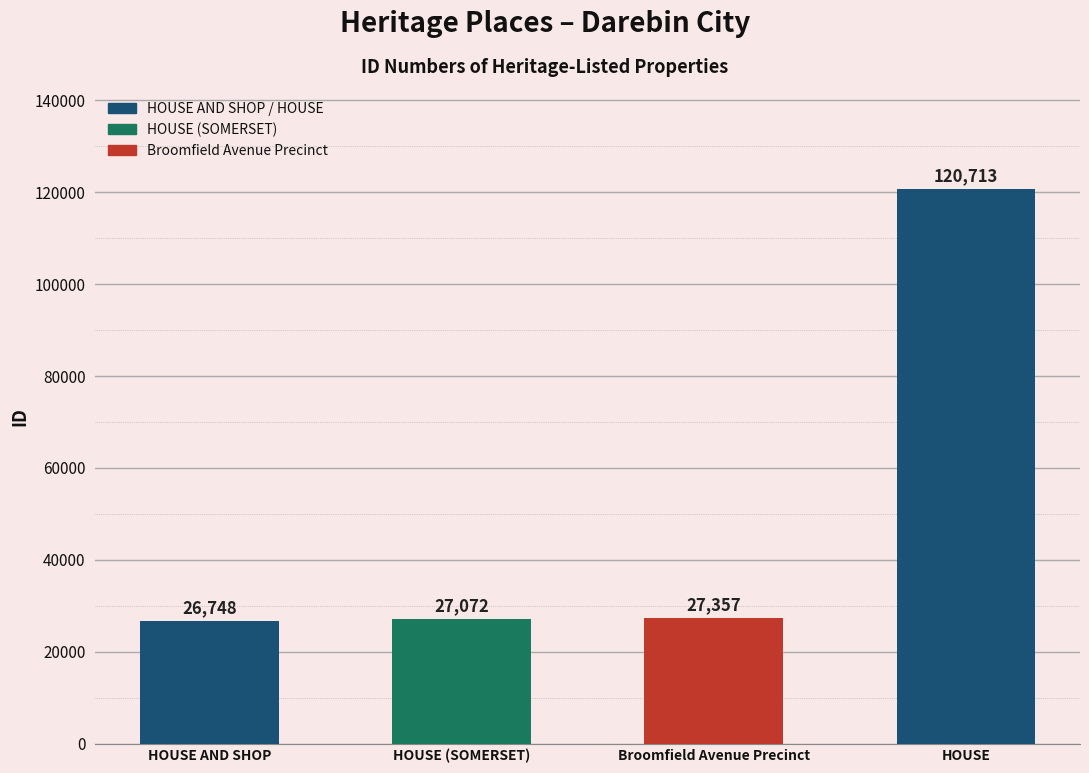

What is the label of the 4th bar from the right?

HOUSE AND SHOP